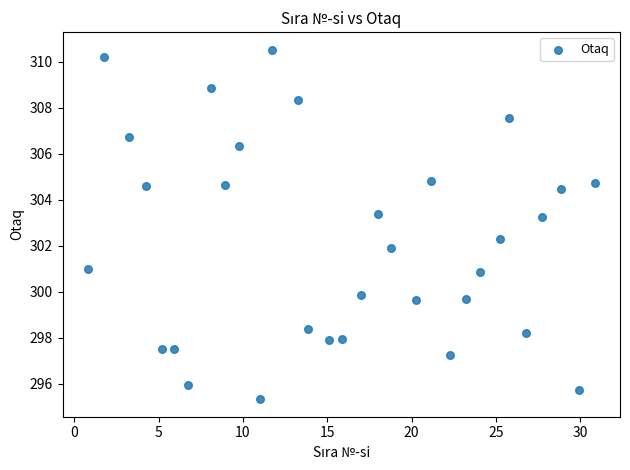

What is the range of X values (max minus min)?

30.1